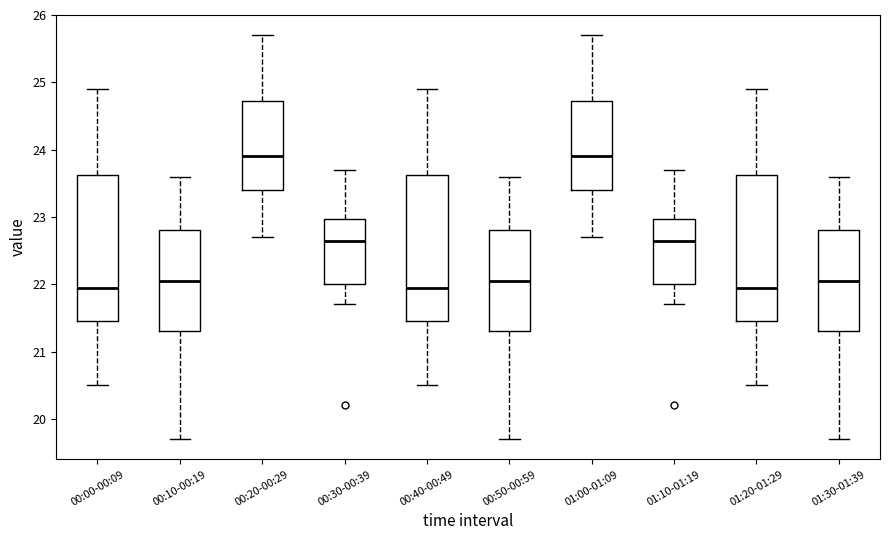

Reading left to right, read every box against the y-axis: the position of its median line, the range the box covers, and the ends of its whiskers. The values are not printed on the chart, so give them approximately, as read against the axis.

00:00-00:09: median 22.0, box 21.5 to 23.6, whiskers 20.5 to 24.9
00:10-00:19: median 22.1, box 21.3 to 22.8, whiskers 19.7 to 23.6
00:20-00:29: median 23.9, box 23.4 to 24.7, whiskers 22.7 to 25.7
00:30-00:39: median 22.7, box 22.0 to 23.0, whiskers 21.7 to 23.7
00:40-00:49: median 22.0, box 21.5 to 23.6, whiskers 20.5 to 24.9
00:50-00:59: median 22.1, box 21.3 to 22.8, whiskers 19.7 to 23.6
01:00-01:09: median 23.9, box 23.4 to 24.7, whiskers 22.7 to 25.7
01:10-01:19: median 22.7, box 22.0 to 23.0, whiskers 21.7 to 23.7
01:20-01:29: median 22.0, box 21.5 to 23.6, whiskers 20.5 to 24.9
01:30-01:39: median 22.1, box 21.3 to 22.8, whiskers 19.7 to 23.6